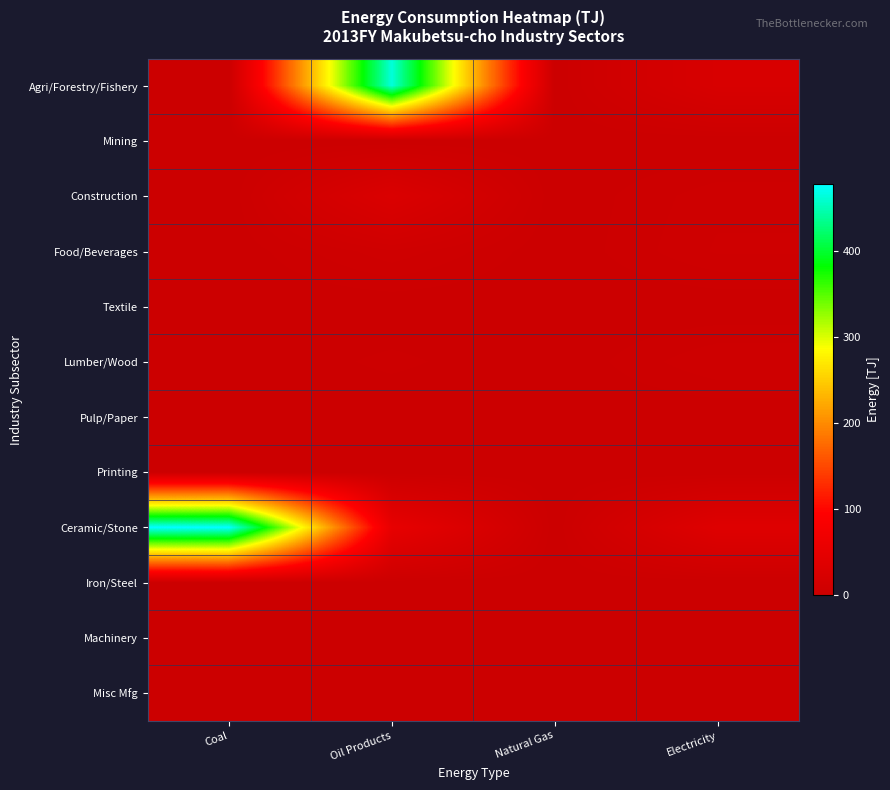

Reading right to left, extract all data points from this chart.

Agri/Forestry/Fishery: Electricity=23.1	Natural Gas=0.0	Oil Products=463.0	Coal=0.0
Mining: Electricity=0.0	Natural Gas=0.0	Oil Products=0.0	Coal=0.0
Construction: Electricity=5.0	Natural Gas=0.0	Oil Products=27.5	Coal=0.0
Food/Beverages: Electricity=5.9	Natural Gas=0.1	Oil Products=7.1	Coal=0.1
Textile: Electricity=0.0	Natural Gas=0.0	Oil Products=0.0	Coal=0.0
Lumber/Wood: Electricity=5.6	Natural Gas=0.0	Oil Products=2.4	Coal=0.0
Pulp/Paper: Electricity=0.0	Natural Gas=0.0	Oil Products=0.0	Coal=0.0
Printing: Electricity=0.0	Natural Gas=0.0	Oil Products=0.0	Coal=0.0
Ceramic/Stone: Electricity=35.5	Natural Gas=0.0	Oil Products=52.0	Coal=477.7
Iron/Steel: Electricity=0.0	Natural Gas=0.0	Oil Products=0.0	Coal=0.0
Machinery: Electricity=0.0	Natural Gas=0.0	Oil Products=0.0	Coal=0.0
Misc Mfg: Electricity=0.0	Natural Gas=0.0	Oil Products=0.0	Coal=0.0